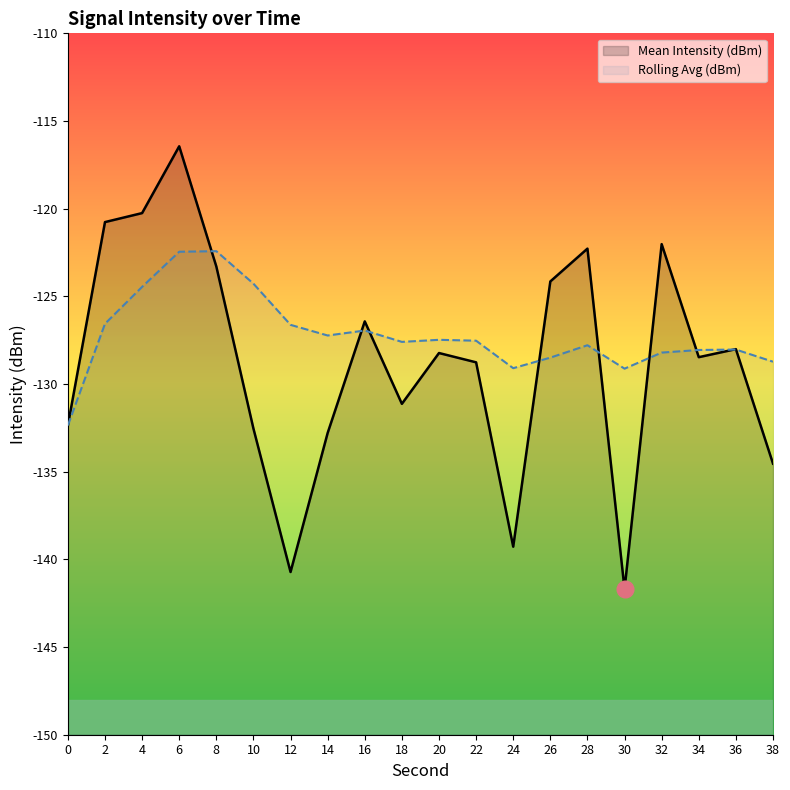

At 14, list the series in order from largest to smallest.

Rolling Avg (dBm), Mean Intensity (dBm)